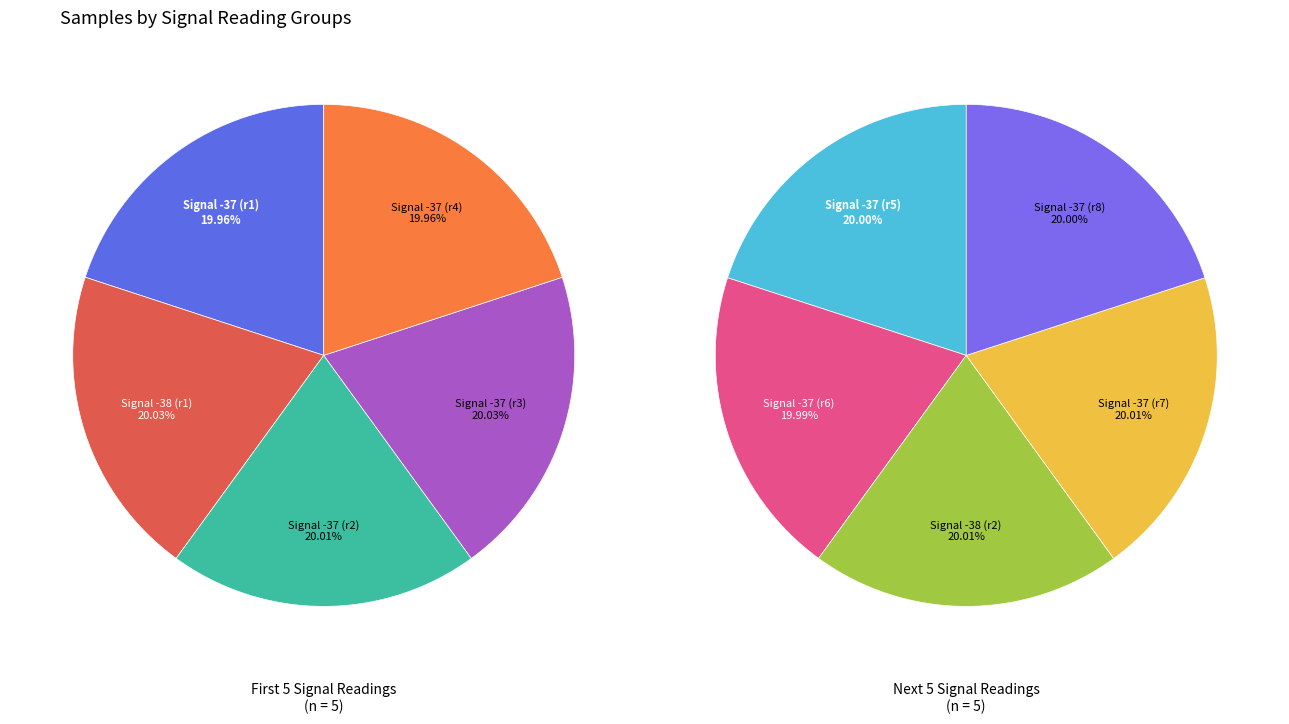

Does -38 (00:12) represent more than half of the total?

No